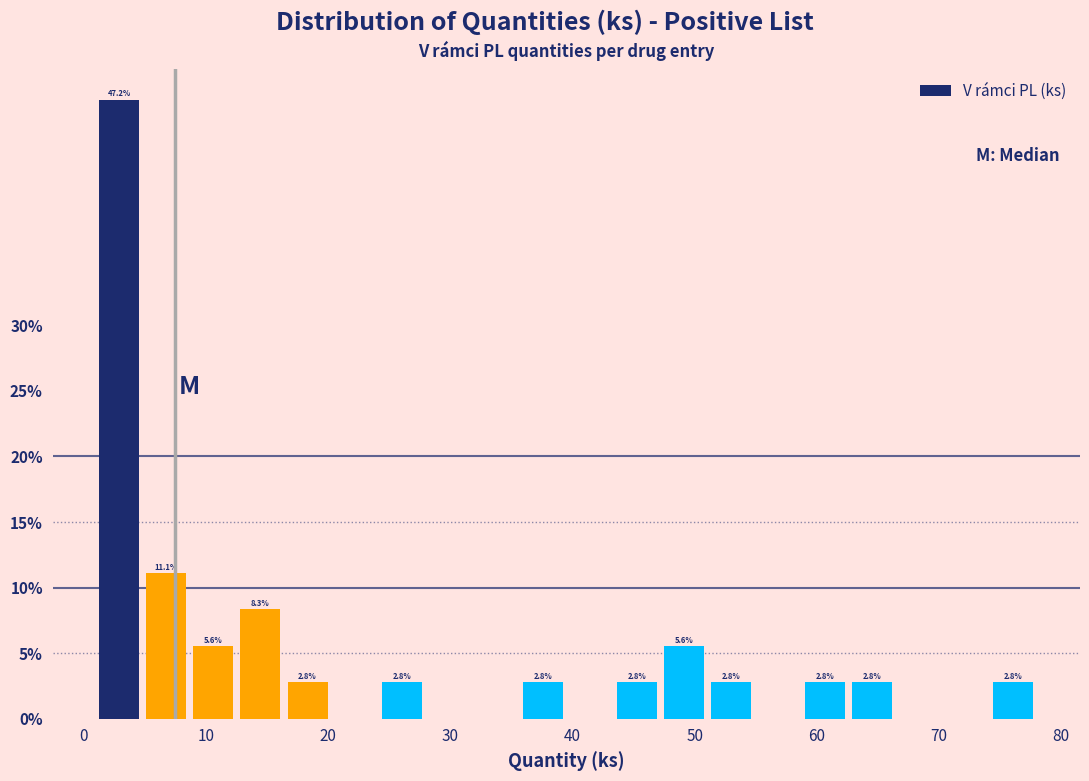

Around what value on the x-axis is the tallest bar? Give the approximate position of its centre, as read against the axis.

3